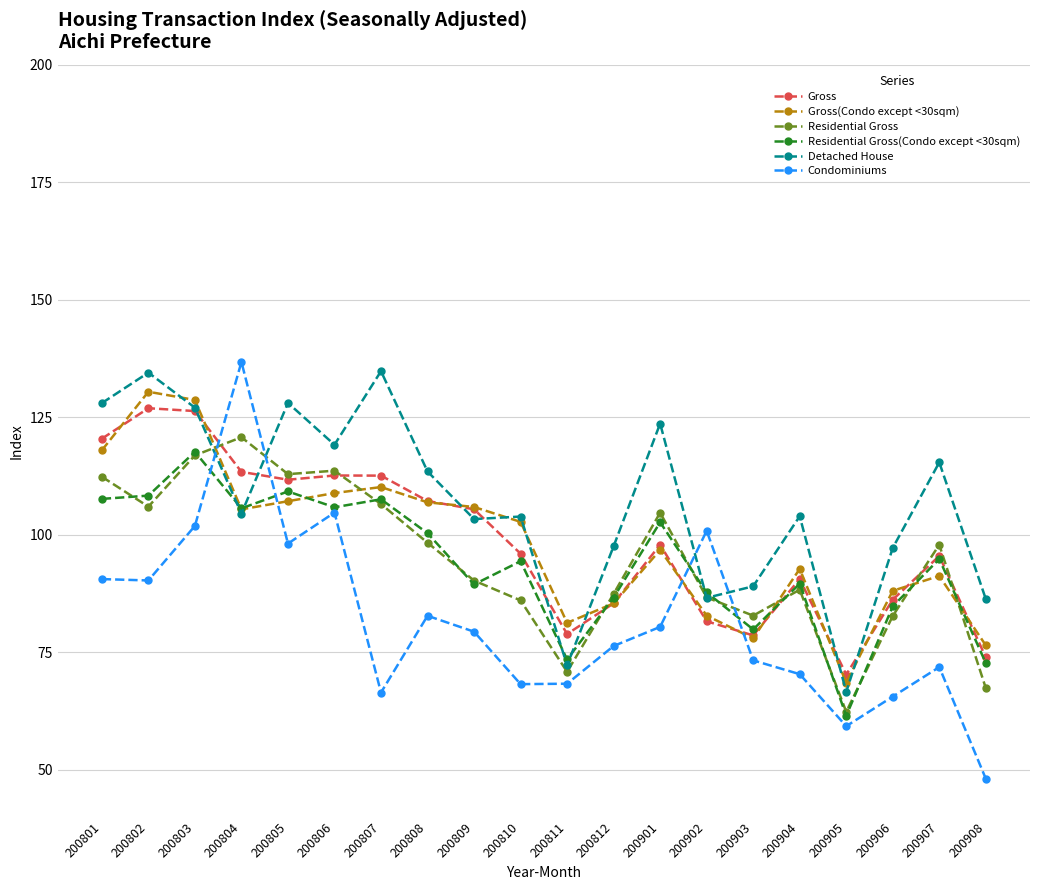

What is the difference between the maximum and minimum values in the Residential Gross series?

58.4